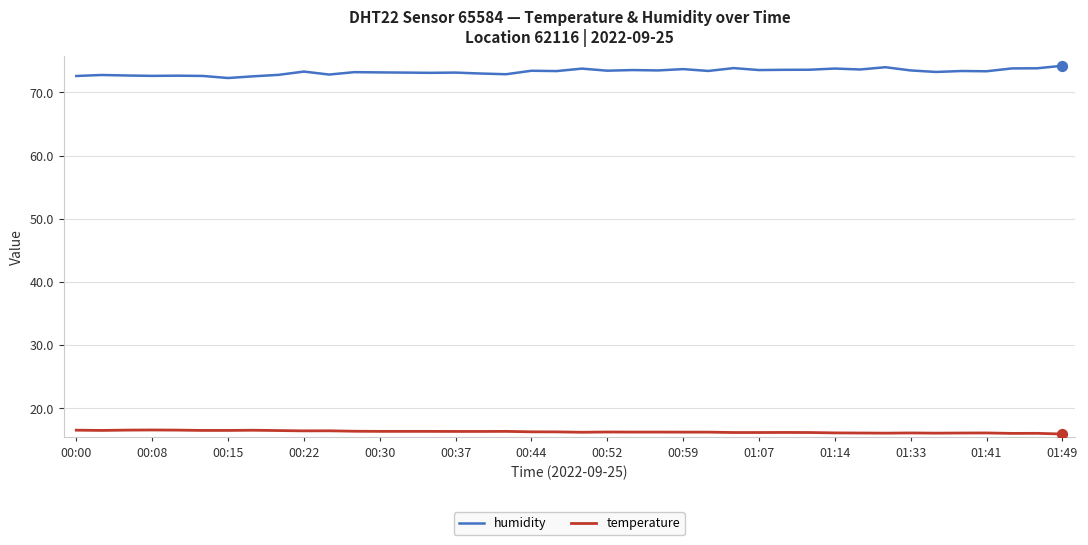

What is the minimum value for temperature?

15.9